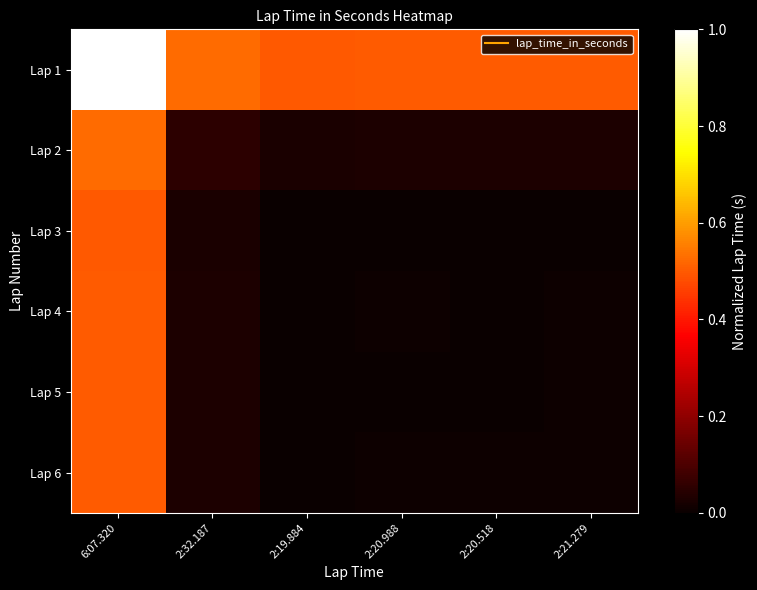

Reading left to right, extract all data points from this chart.

Lap 1: 6:07.320=1.0	2:32.187=0.5	2:19.884=0.5	2:20.988=0.5	2:20.518=0.5	2:21.279=0.5
Lap 2: 6:07.320=0.5	2:32.187=0.1	2:19.884=0.0	2:20.988=0.0	2:20.518=0.0	2:21.279=0.0
Lap 3: 6:07.320=0.5	2:32.187=0.0	2:19.884=0.0	2:20.988=0.0	2:20.518=0.0	2:21.279=0.0
Lap 4: 6:07.320=0.5	2:32.187=0.0	2:19.884=0.0	2:20.988=0.0	2:20.518=0.0	2:21.279=0.0
Lap 5: 6:07.320=0.5	2:32.187=0.0	2:19.884=0.0	2:20.988=0.0	2:20.518=0.0	2:21.279=0.0
Lap 6: 6:07.320=0.5	2:32.187=0.0	2:19.884=0.0	2:20.988=0.0	2:20.518=0.0	2:21.279=0.0